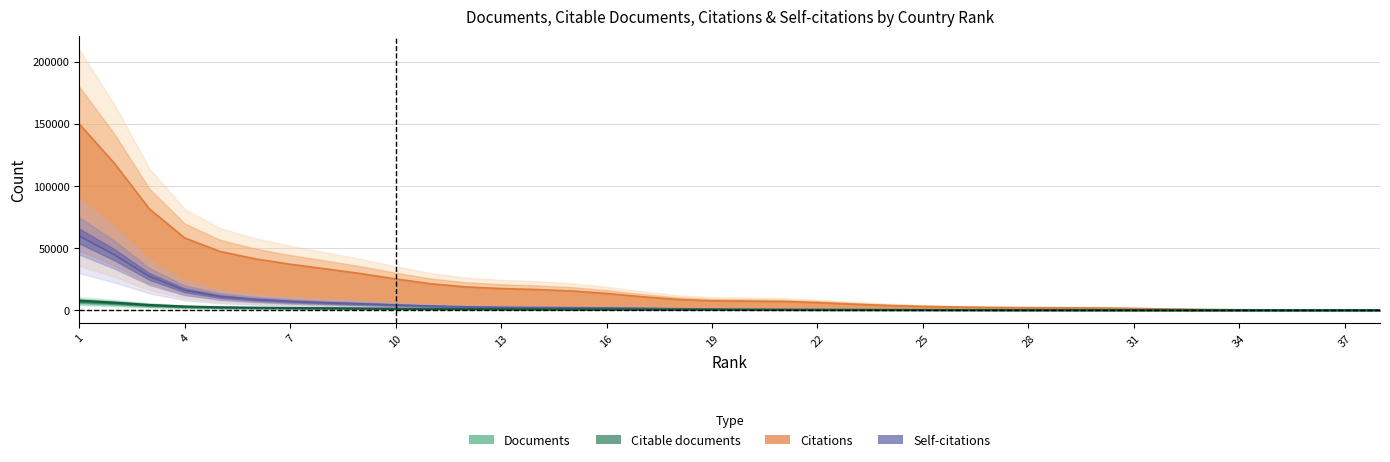

What is the sum of all Citations values?

797672